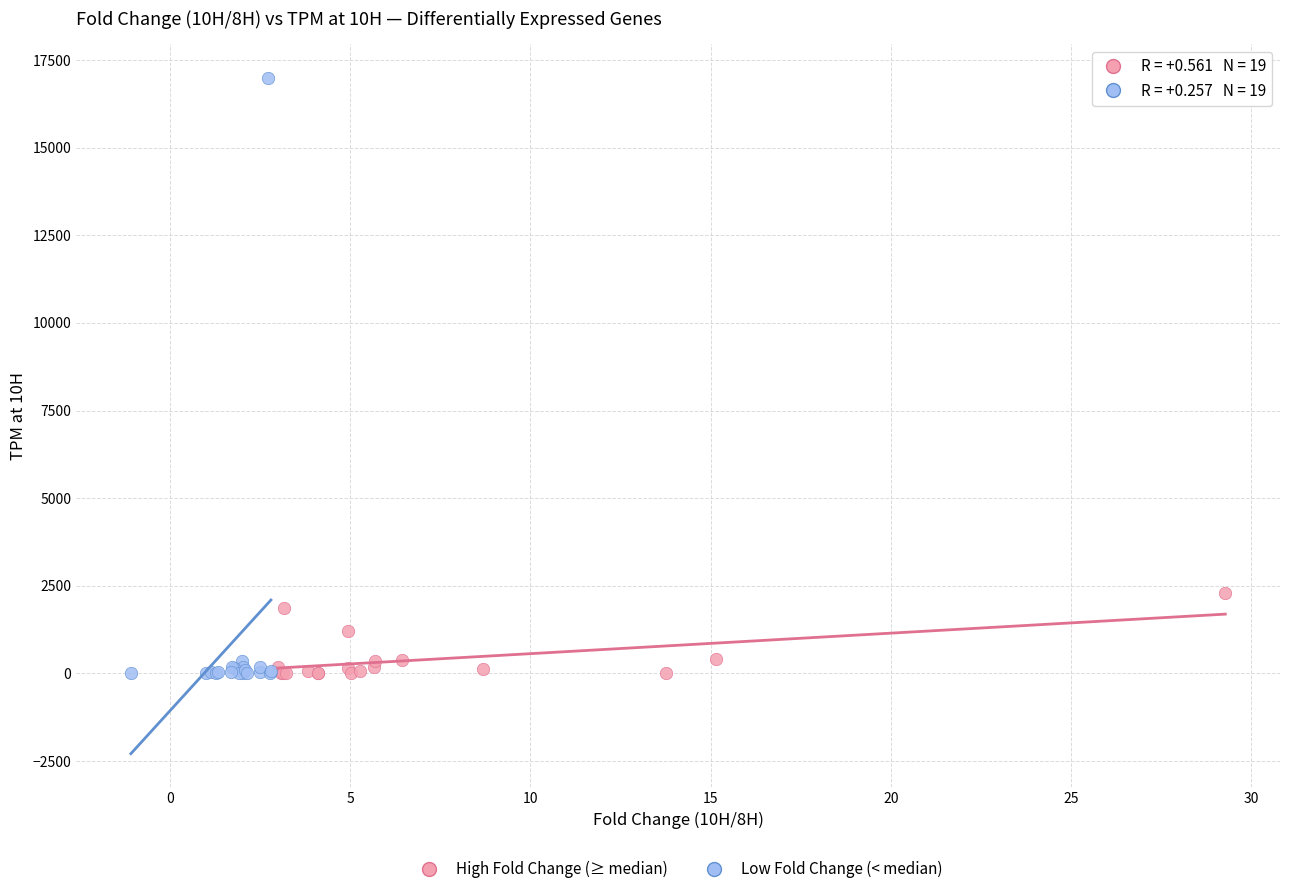

Which series contains the highest Y value?

Low Fold Change (< median)